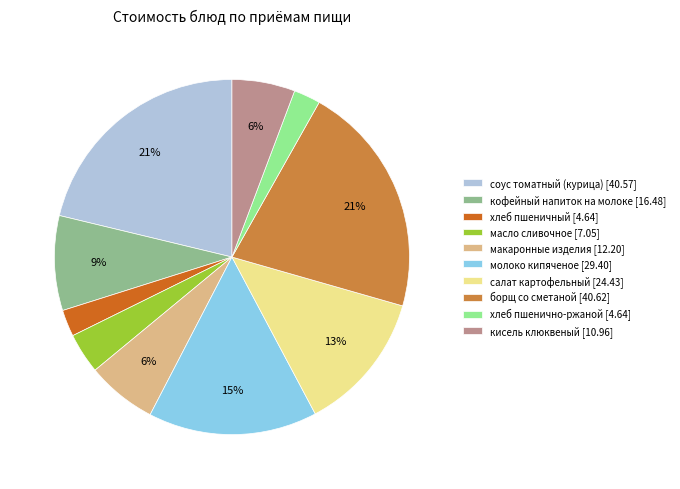

To the nearest percent, what is the difference between the largest and smallest slice percentages?

19%